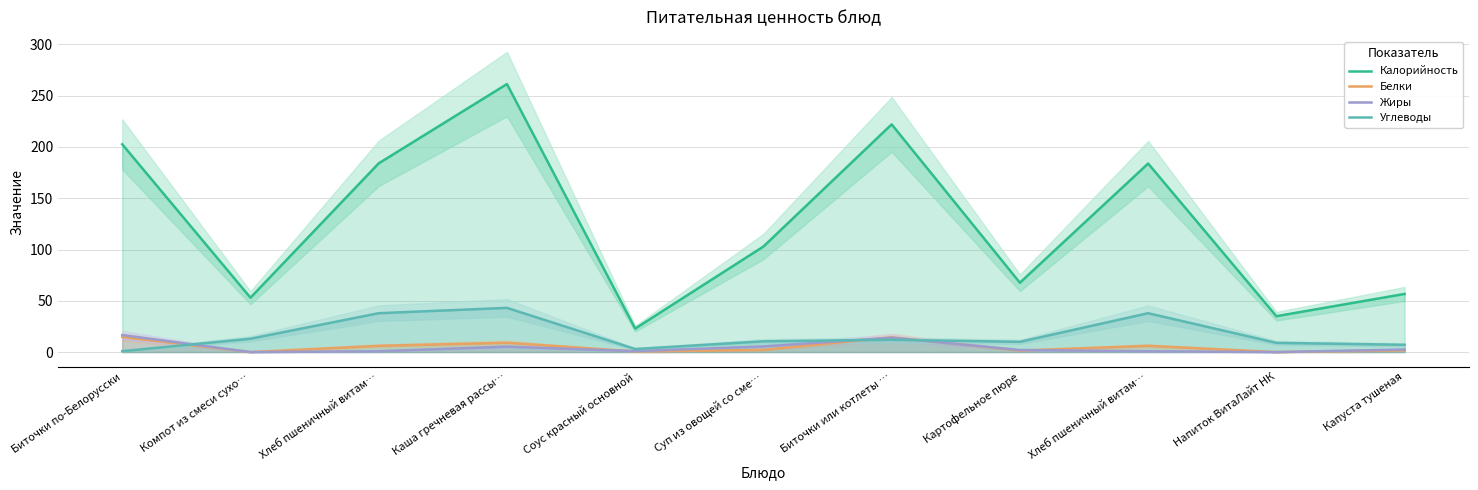

What is the total value across all series at Биточки или котлеты …?

262.4